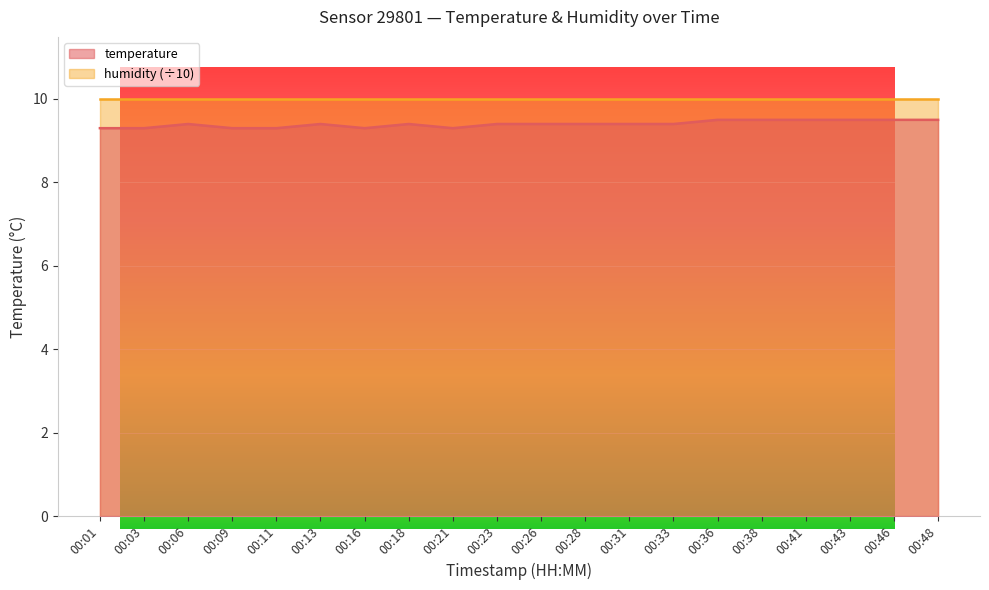

Reading left to right, transcribe all the data shown in this chart.

00:01=9.3	00:03=9.3	00:06=9.4	00:09=9.3	00:11=9.3	00:13=9.4	00:16=9.3	00:18=9.4	00:21=9.3	00:23=9.4	00:26=9.4	00:28=9.4	00:31=9.4	00:33=9.4	00:36=9.5	00:38=9.5	00:41=9.5	00:43=9.5	00:46=9.5	00:48=9.5